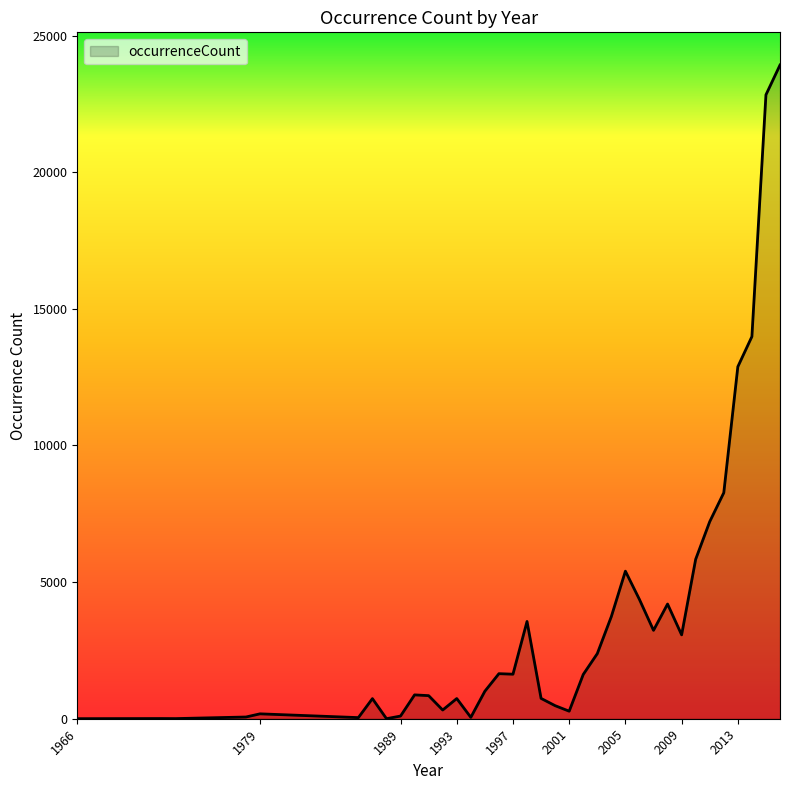

What is the maximum value shown in the chart?

23925